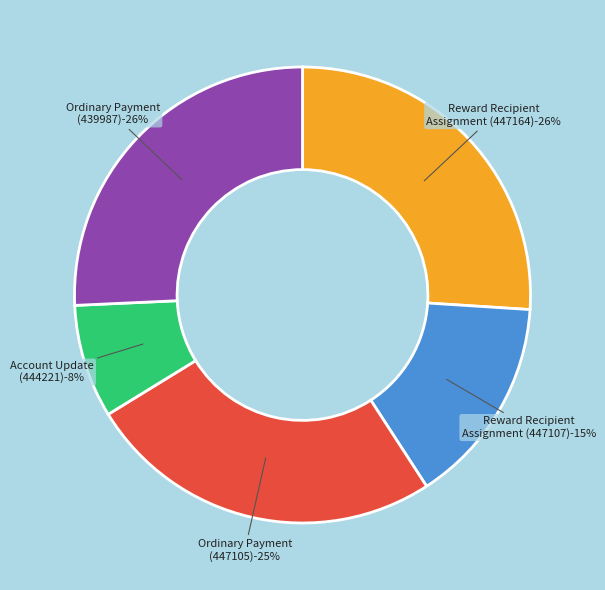

What is the ratio of the value at Reward Recipient Assignment (447107) to the value at Ordinary Payment (447105)?

0.6